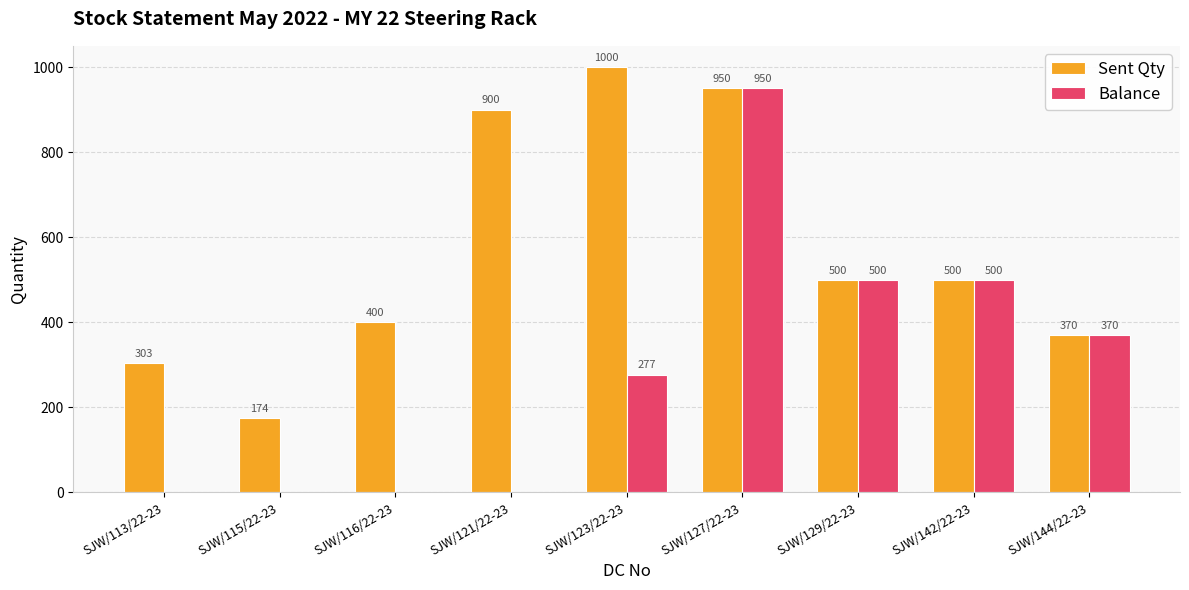

What is the sum of all Balance values?

2597